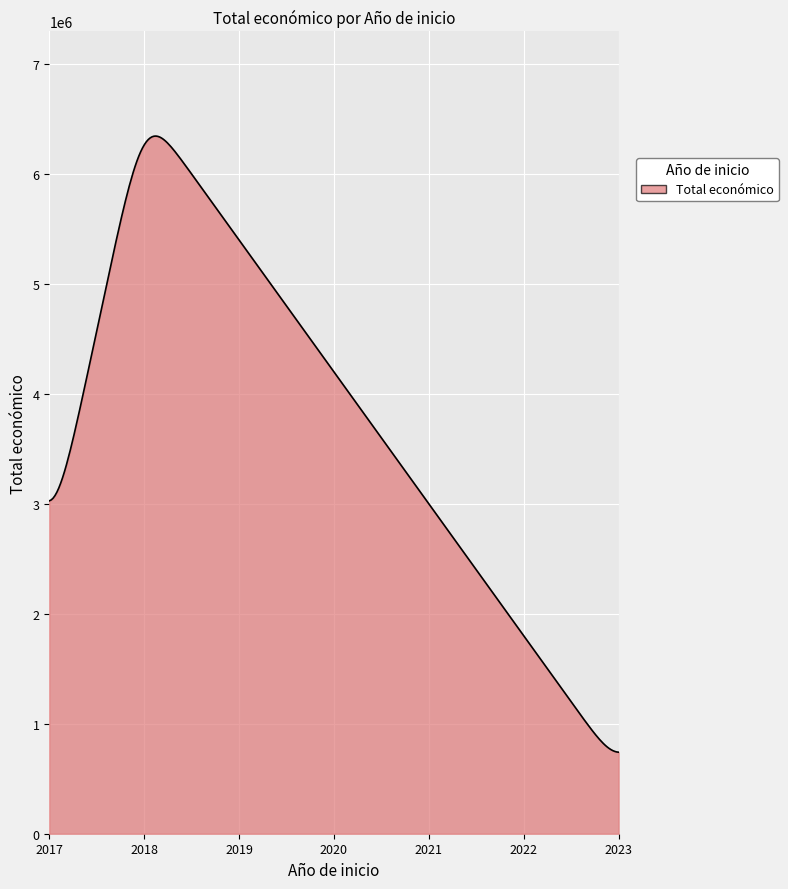

What is the difference between the maximum and minimum values?

5600214.1